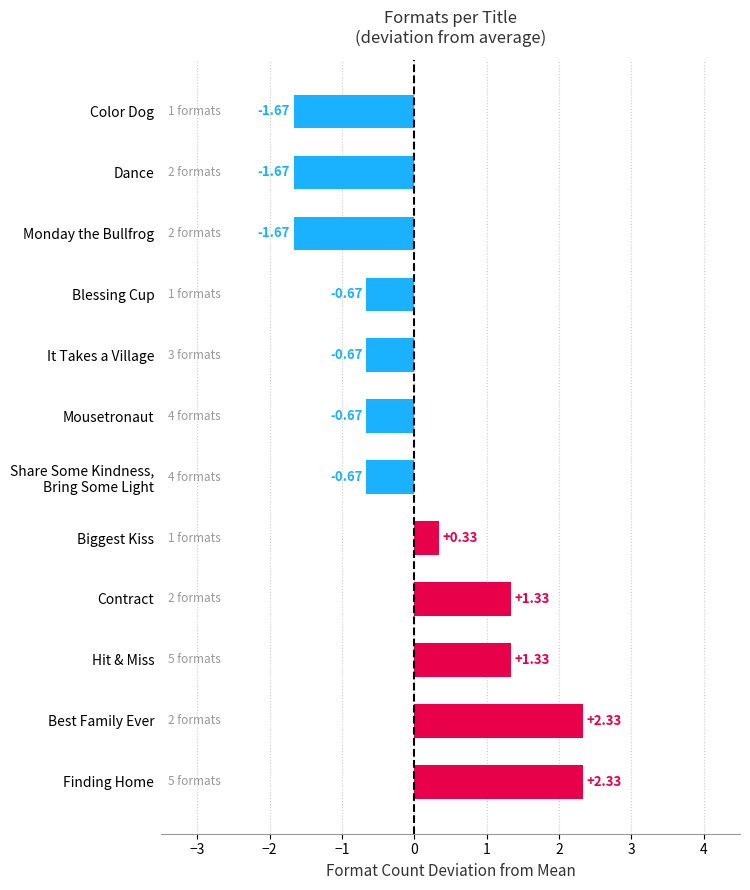

What is the change in value from Finding Home to Mousetronaut?

-3.0